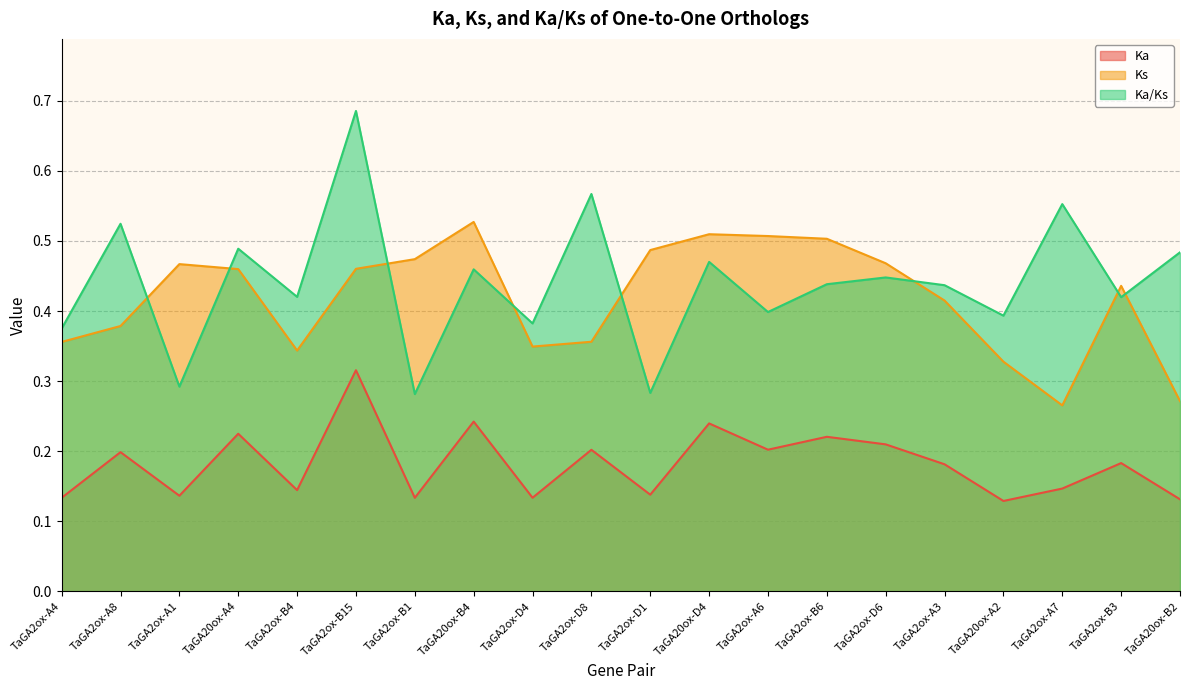

Reading right to left, extract all data points from this chart.

Ka: 0.1	0.2	0.1	0.1	0.2	0.2	0.2	0.2	0.2	0.1	0.2	0.1	0.2	0.1	0.3	0.1	0.2	0.1	0.2	0.1
Ks: 0.3	0.4	0.3	0.3	0.4	0.5	0.5	0.5	0.5	0.5	0.4	0.3	0.5	0.5	0.5	0.3	0.5	0.5	0.4	0.4
Ka/Ks: 0.5	0.4	0.6	0.4	0.4	0.4	0.4	0.4	0.5	0.3	0.6	0.4	0.5	0.3	0.7	0.4	0.5	0.3	0.5	0.4